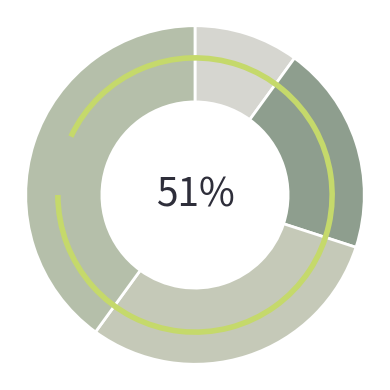

Which has a higher value, Спеціаліст вищої категорії or Спеціаліст?

Спеціаліст вищої категорії